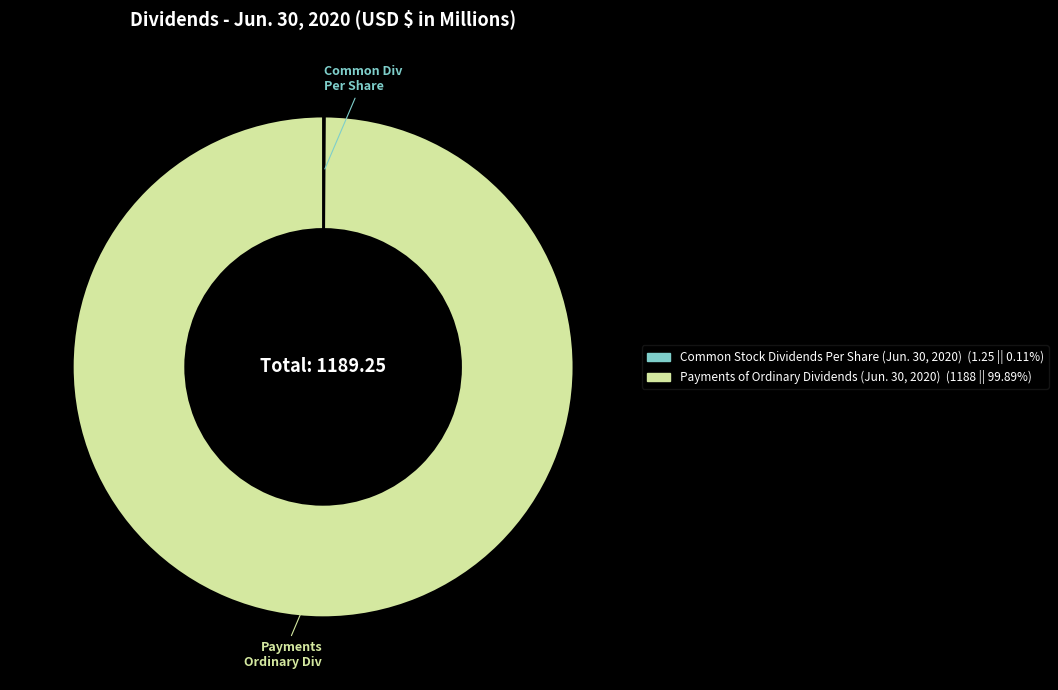

What is the largest slice in the pie chart?

Payments of Ordinary Dividends (Jun. 30, 2020)